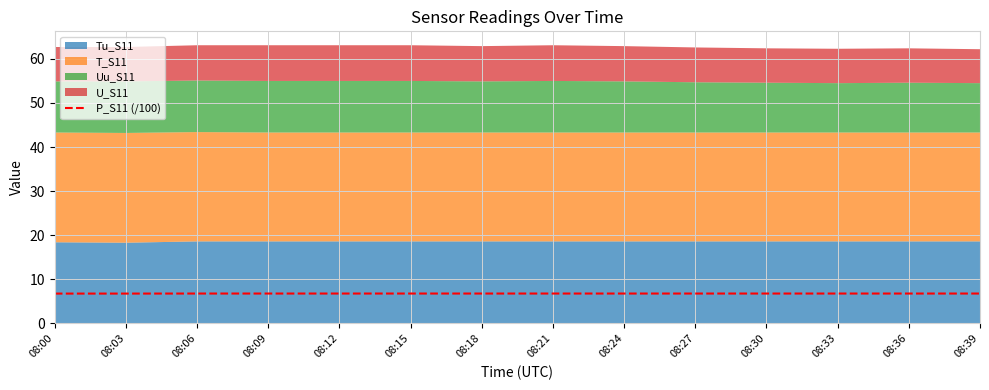

List the labels in order of value, largest first.

08:09, 08:12, 08:15, 08:18, 08:21, 08:06, 08:24, 08:27, 08:30, 08:33, 08:36, 08:39, 08:00, 08:03